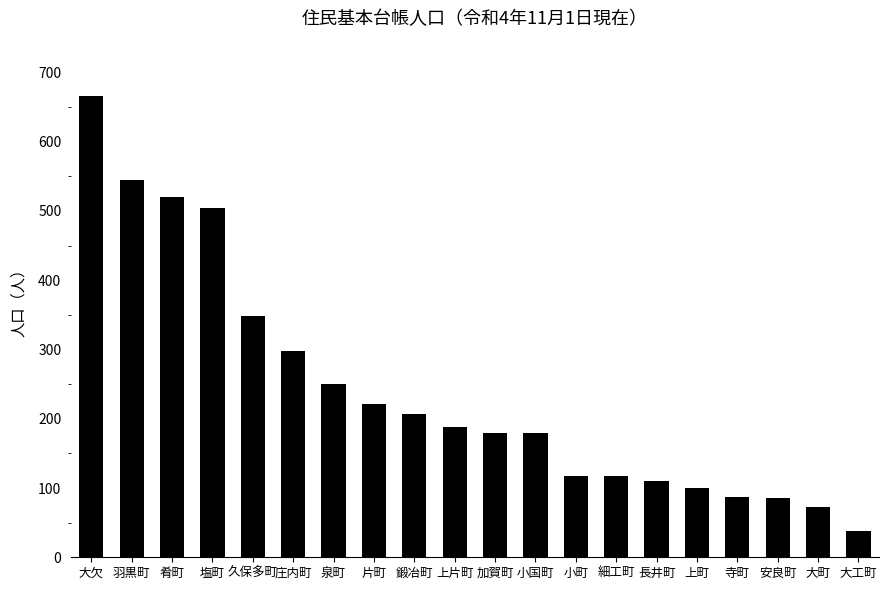

Which label corresponds to the largest value in the chart?

大欠